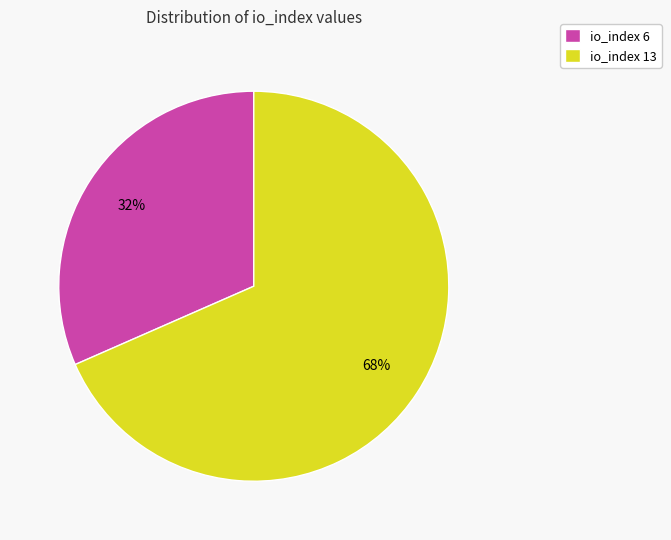

To the nearest percent, what is the combined percentage of io_index 6 and io_index 13?

100%